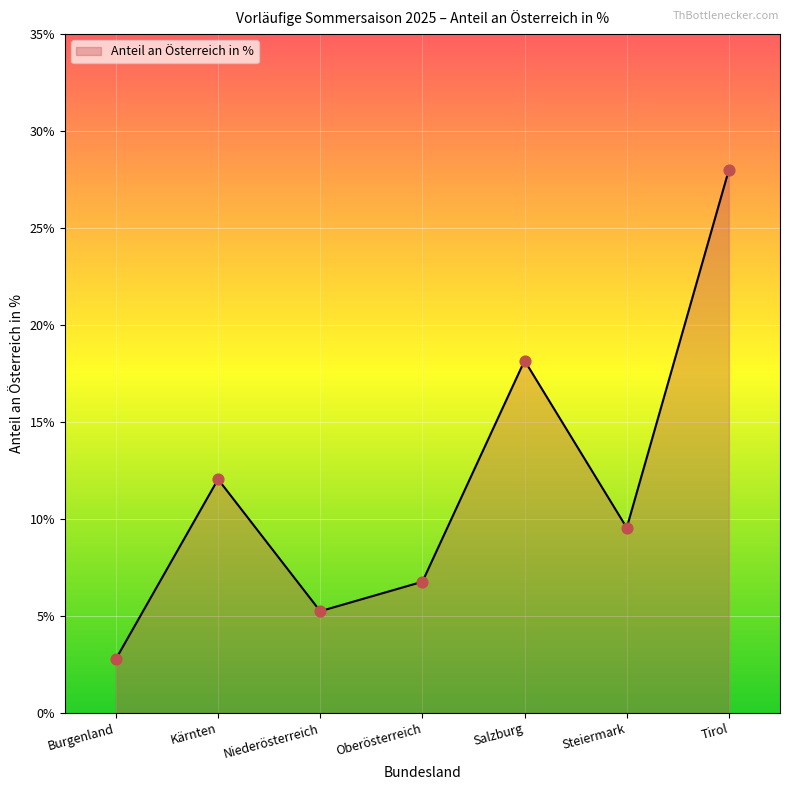

What is the change in value from Niederösterreich to Oberösterreich?

+1.5